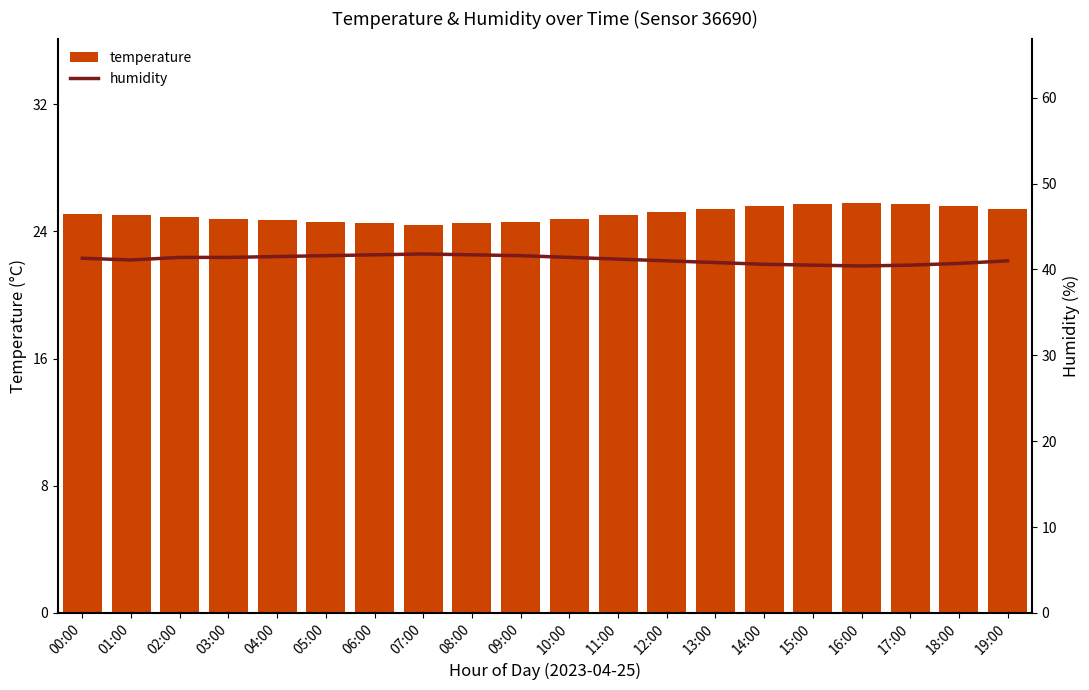

What is the maximum value shown in the chart?

41.8